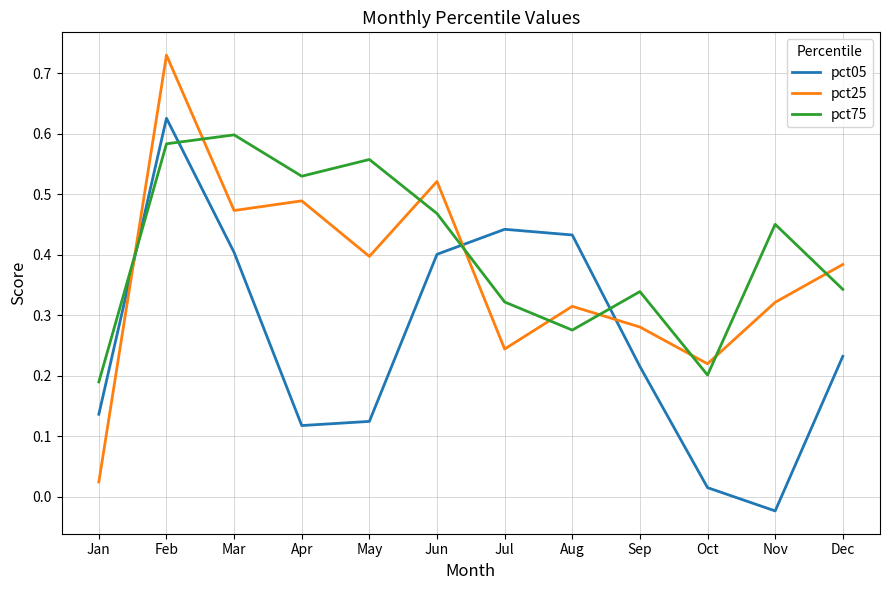

What is the total value across all series at Feb?

1.9